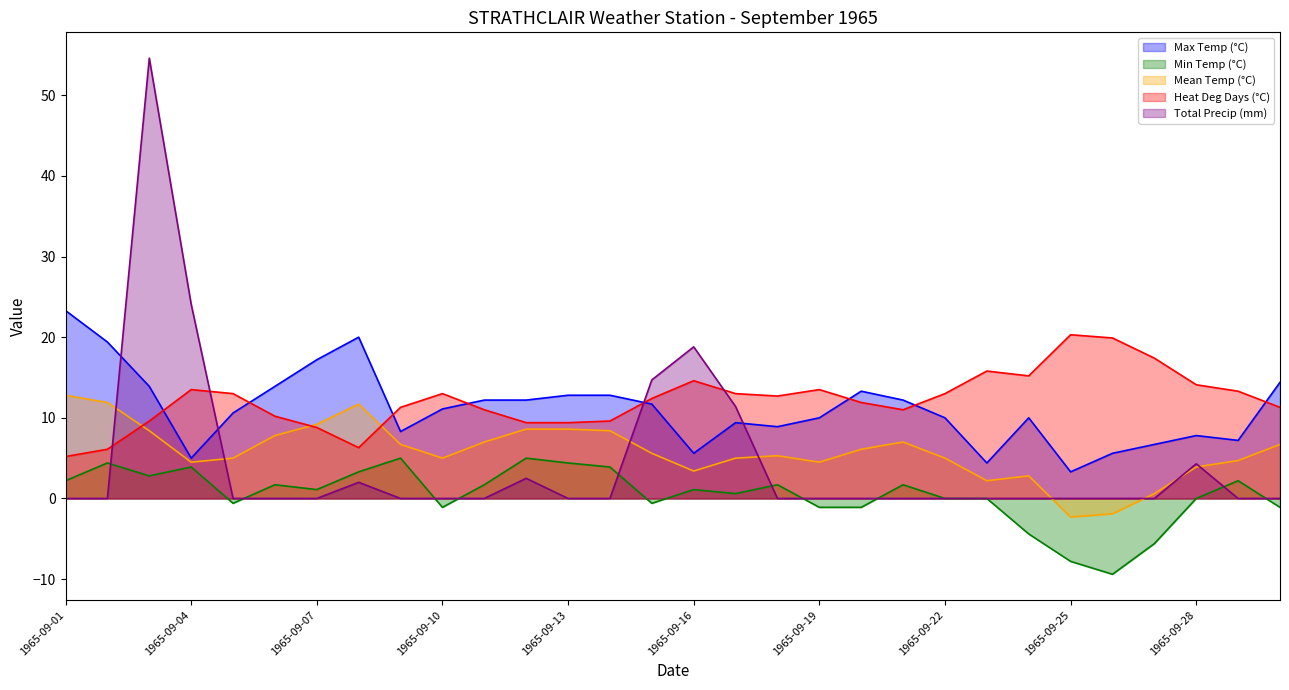

What is the difference between the Heat Deg Days (°C) values at 1965-09-17 and 1965-09-21?

2.0